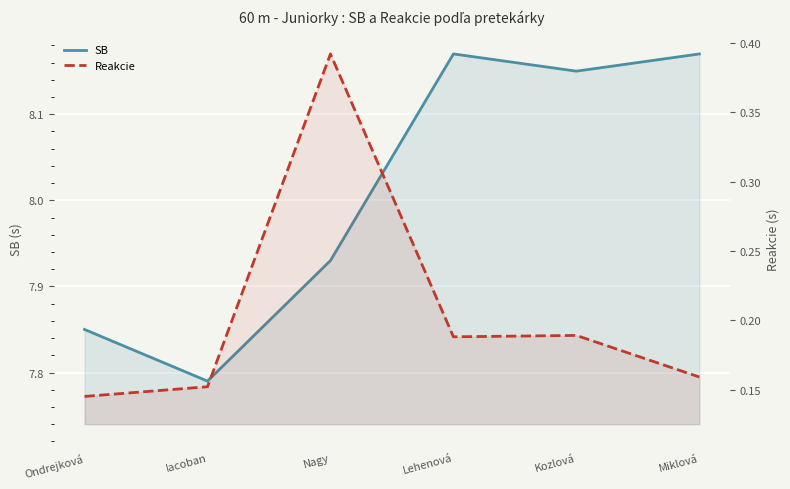

Which series has the widest spread of values?

SB